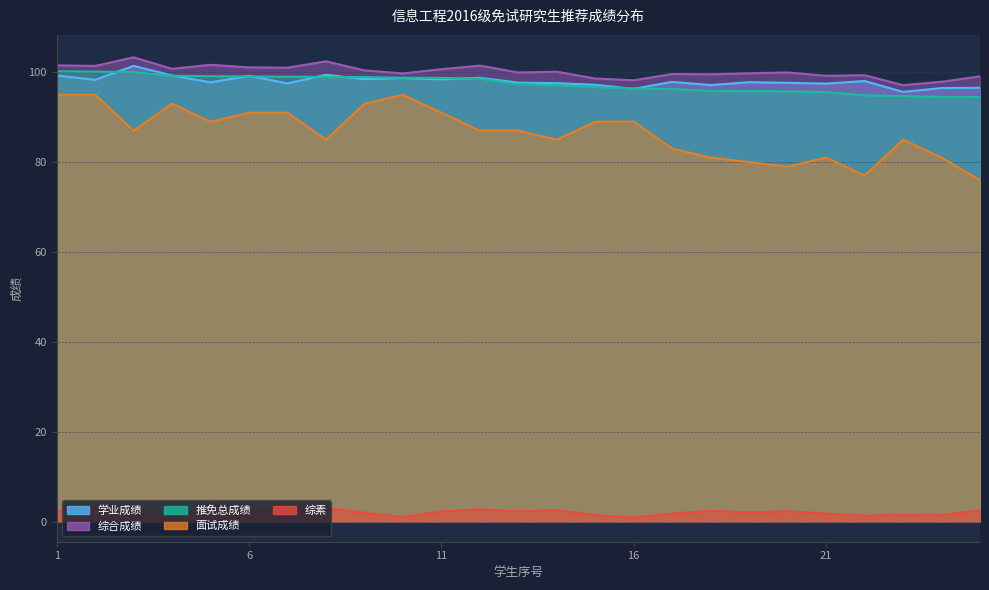

True or false: 综素 and 学业成绩 cross at least once.

False